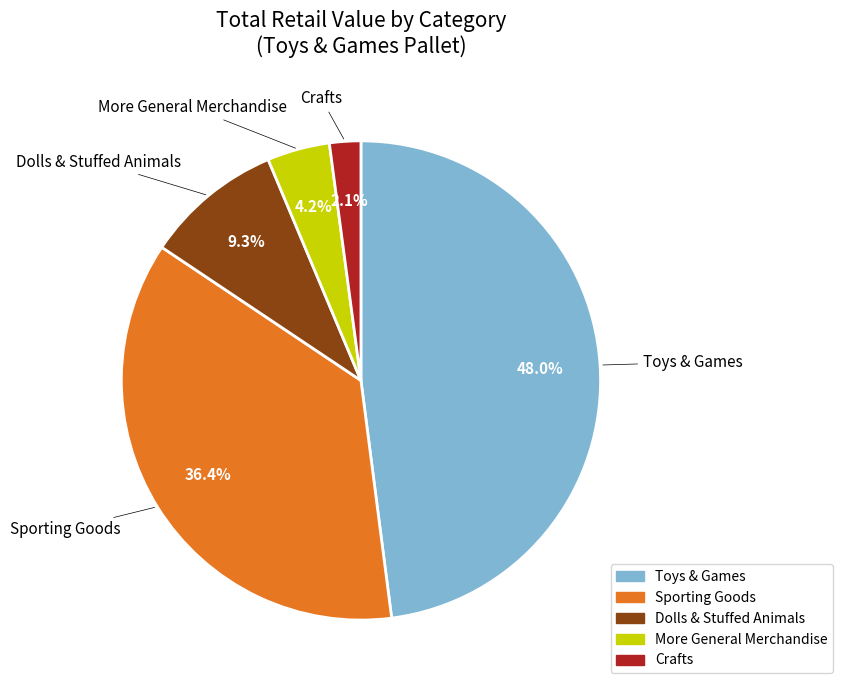

Is there any slice that represents more than half of the pie?

No